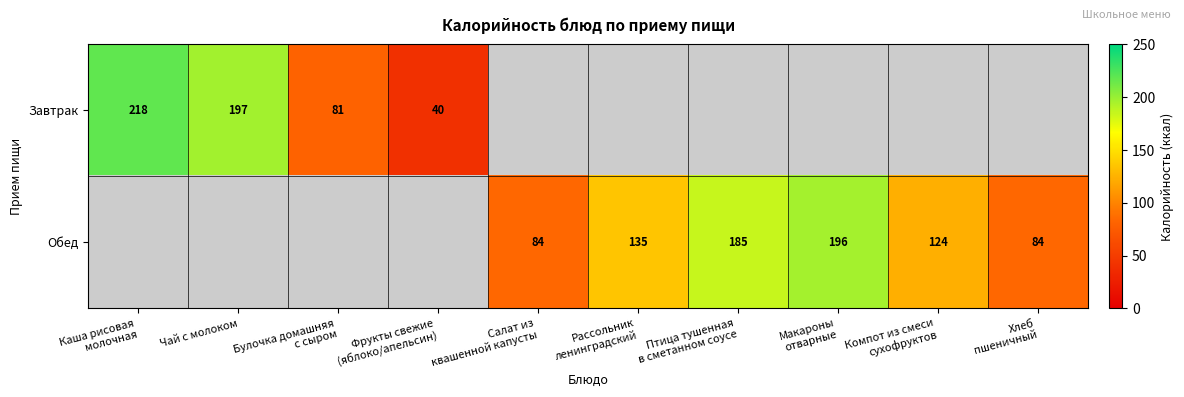

At how many categories does at least one series exceed 185?

3